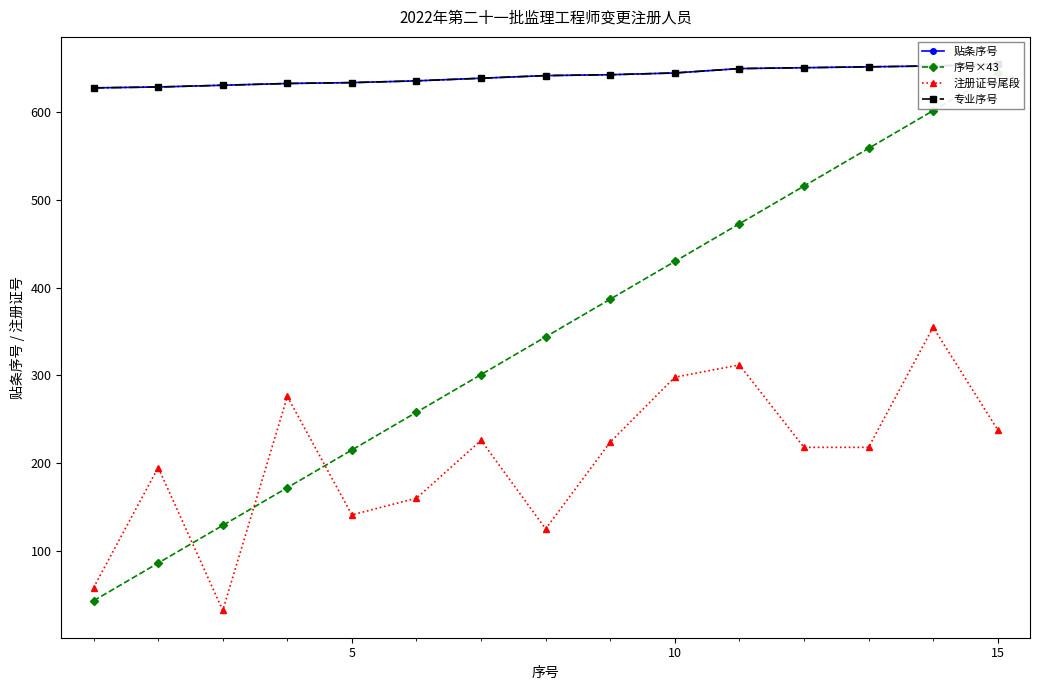

Does the chart display data point markers on the line(s)?

Yes